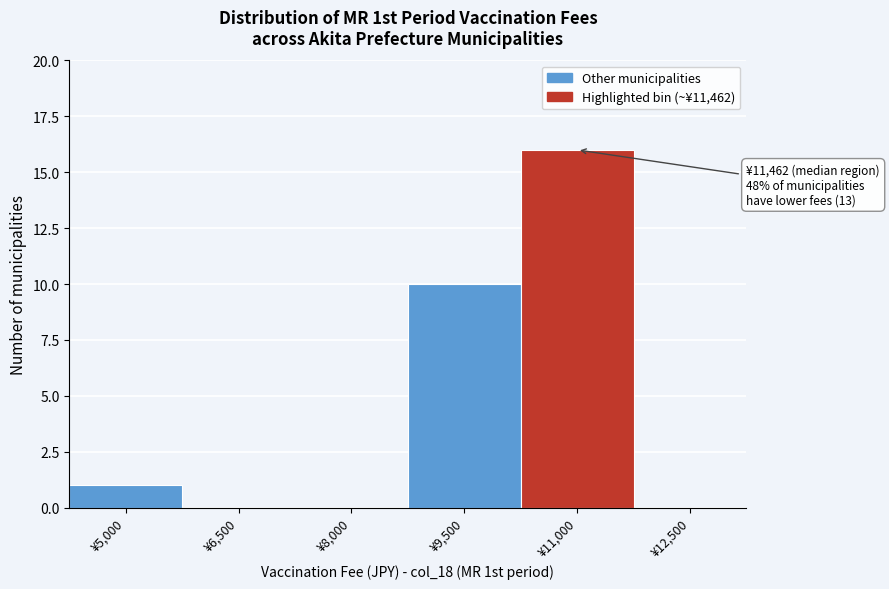

What is the sum of all values?

27